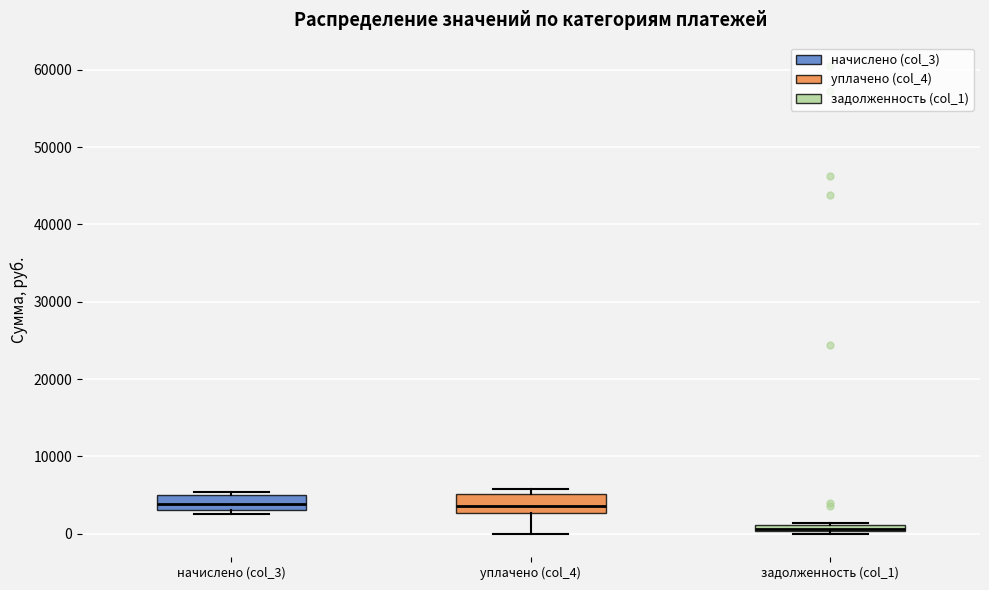

Where is the upper edge of the box for начислено (col_3) on the y-axis? The values are not printed on the chart, so give them approximately, as read against the axis.

5000